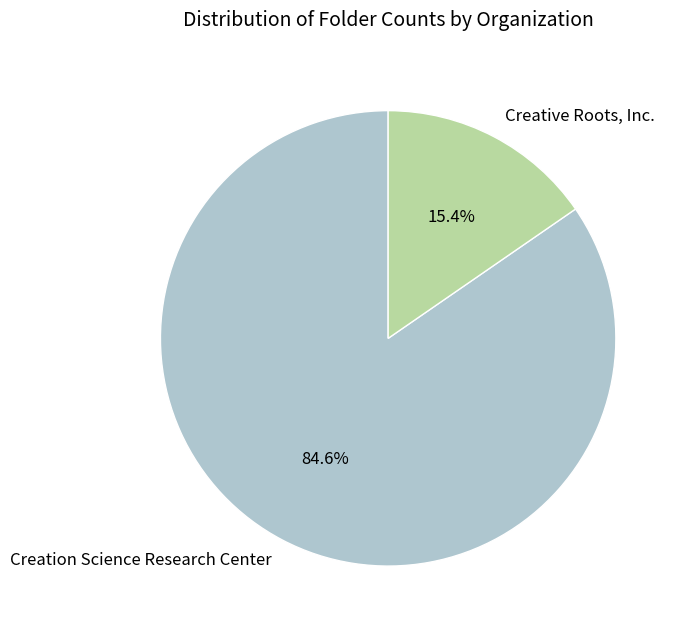

To the nearest percent, what portion does Creation Science Research Center represent?

85%